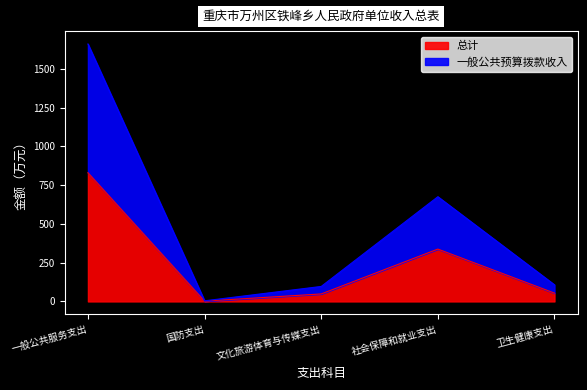

Does the chart have visible grid lines?

No